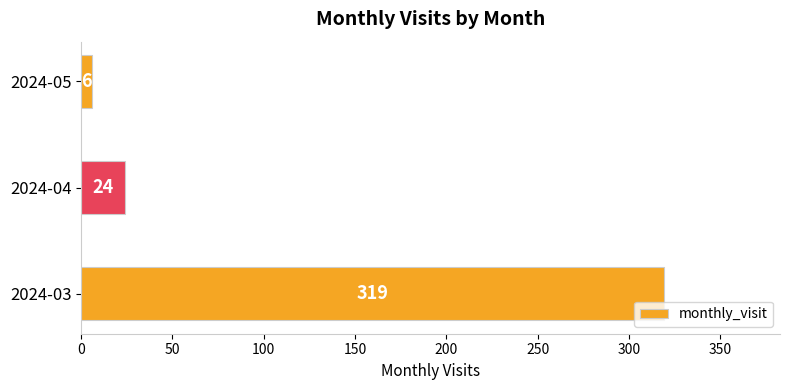

What is the change in value from 2024-03 to 2024-04?

-295